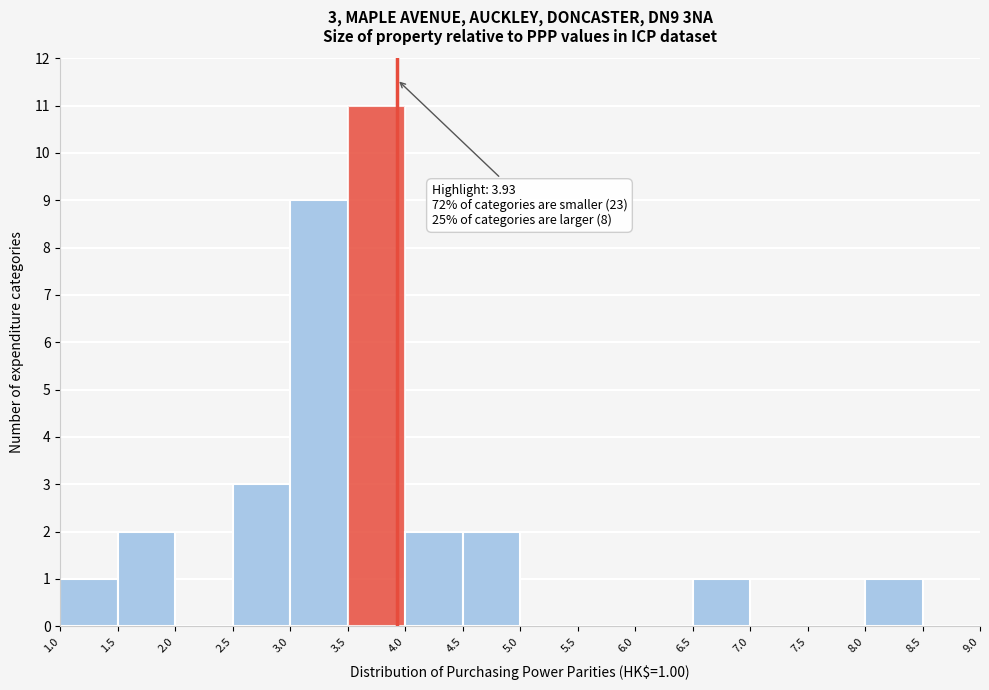

Which range on the x-axis has the tallest bar?

3.5 to 4.0